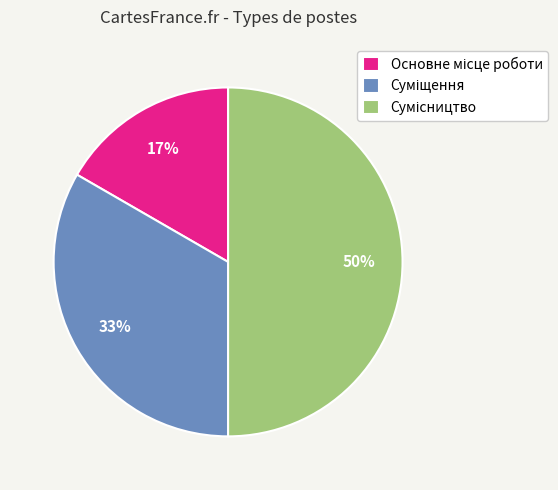

To the nearest percent, what is the difference between the largest and smallest slice percentages?

33%